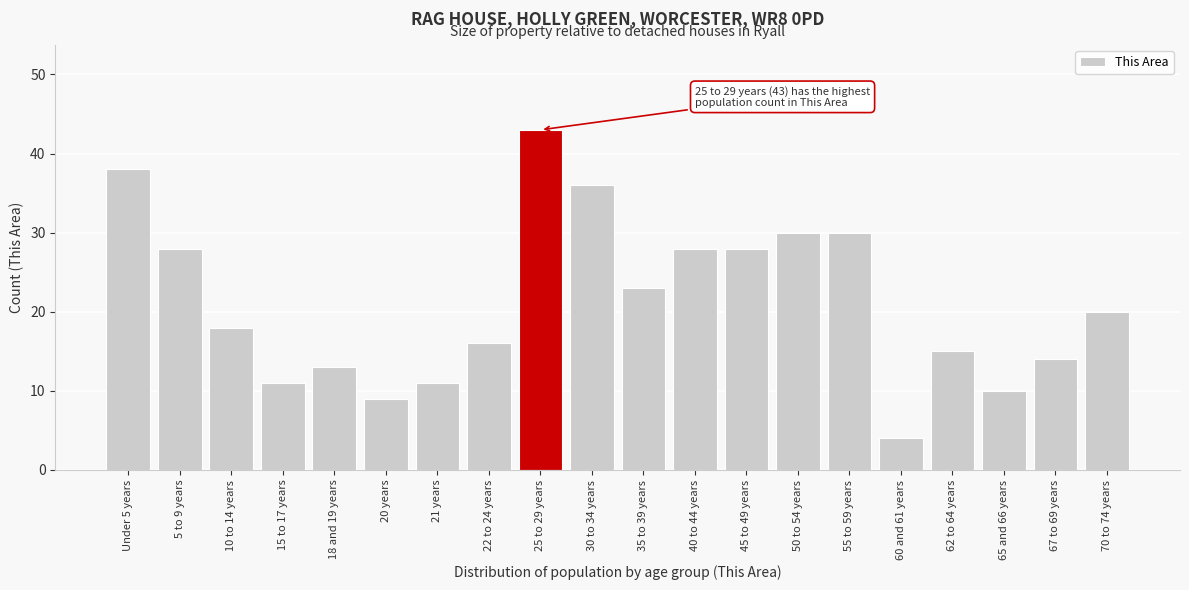

Reading left to right, extract all data points from this chart.

38	28	18	11	13	9	11	16	43	36	23	28	28	30	30	4	15	10	14	20